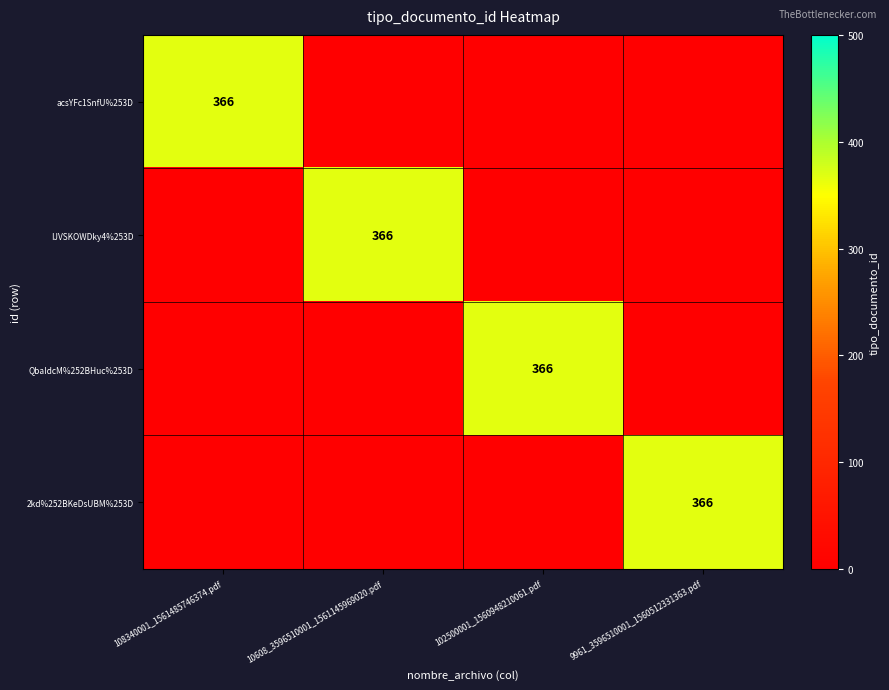

The 2kd%252BKeDsUBM%253D series shows 366 at 9961_3596510001_1560512331363.pdf. True or false?

True